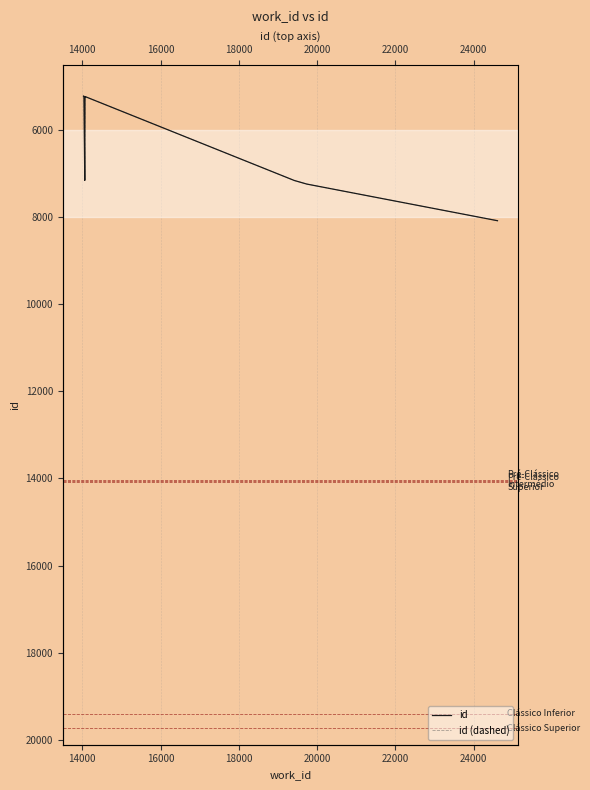

How many interior local valleys does the id (dashed) series have?

1